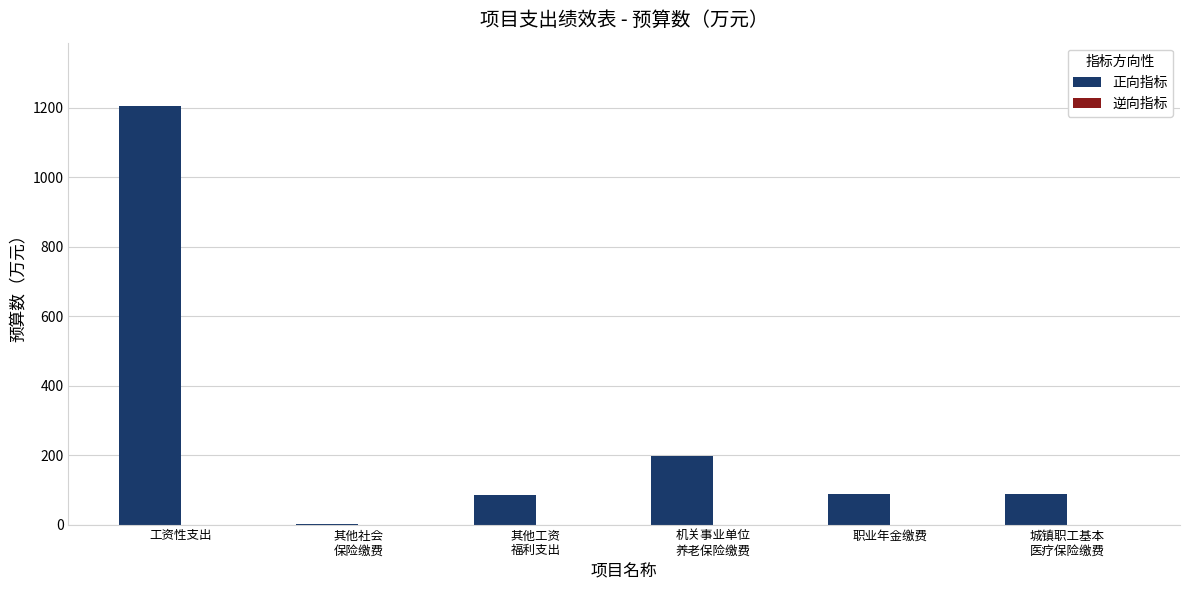

What is the maximum value shown in the chart?

1206.7